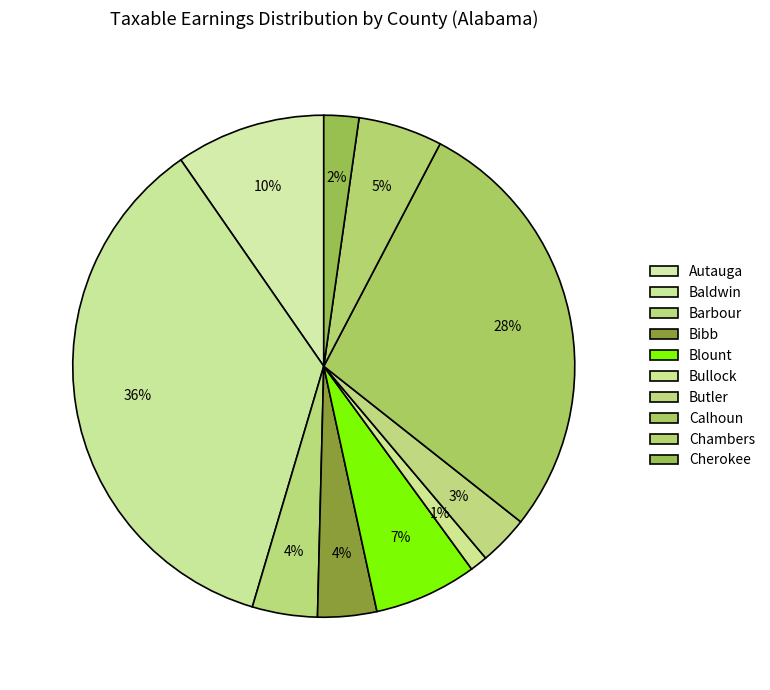

Between Baldwin and Calhoun, which is larger?

Baldwin